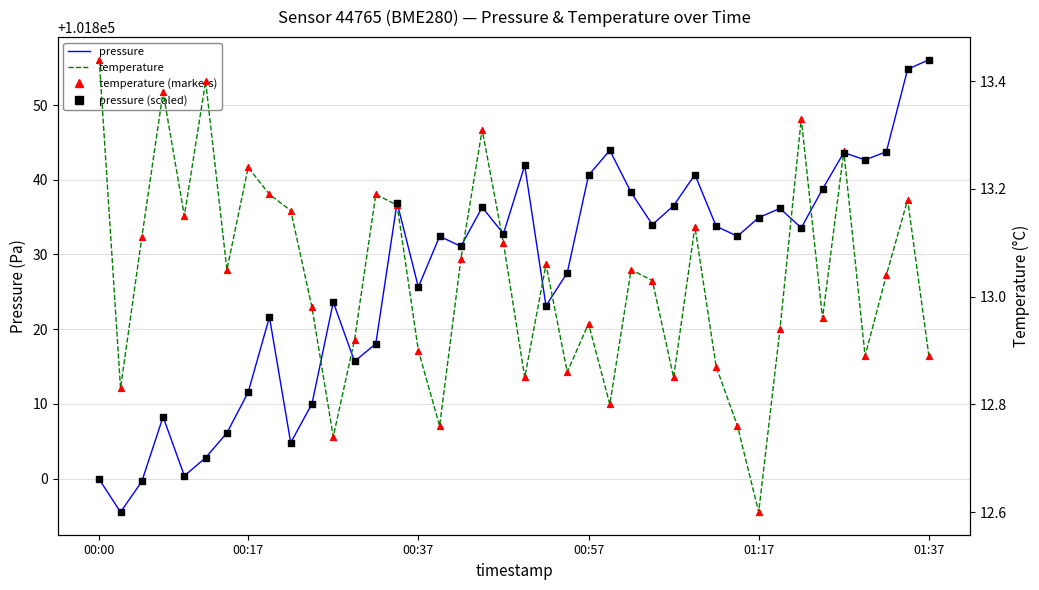

Which series contains the lowest Y value?

temperature